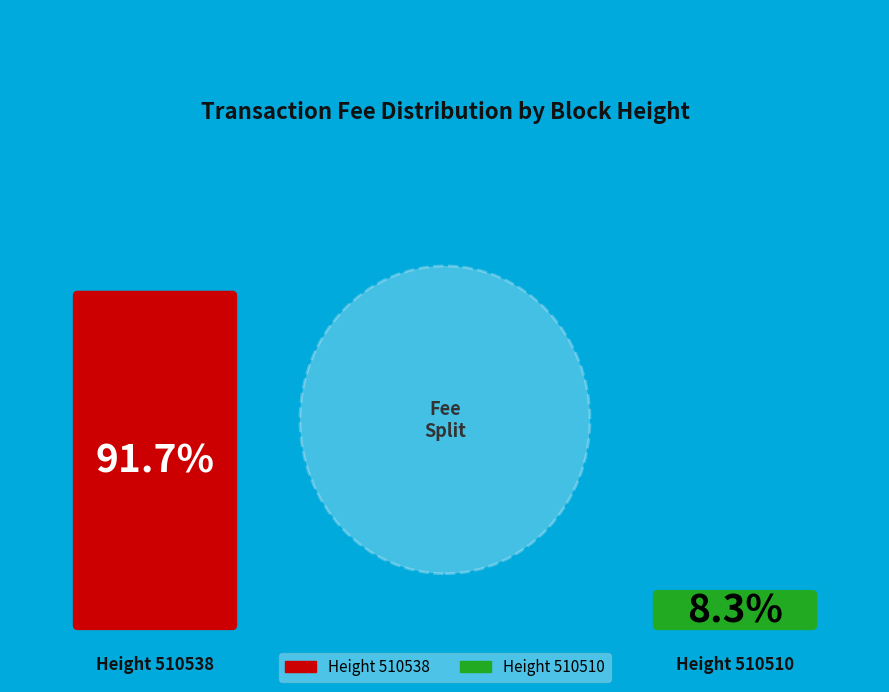

What percentage do 510510 and 510538 together represent?

100.0%